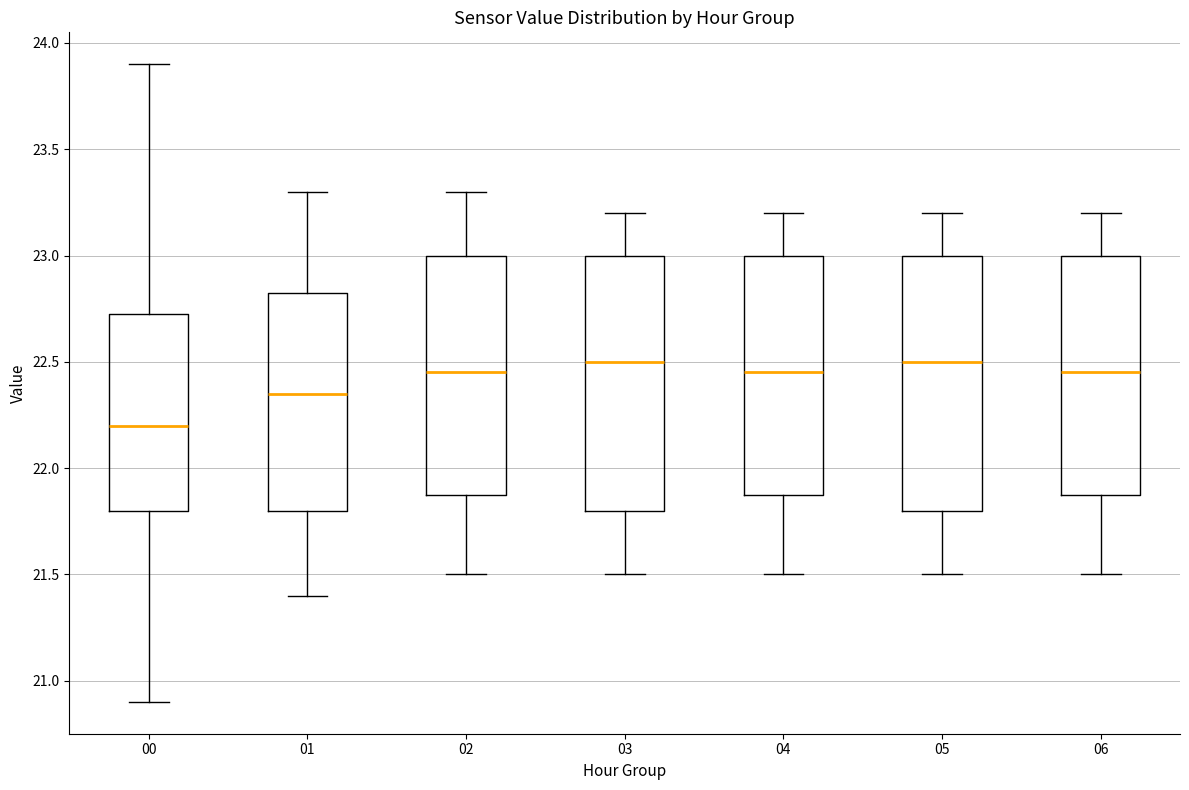

Where is the lower edge of the box at x = 00 on the y-axis? The values are not printed on the chart, so give them approximately, as read against the axis.

21.80